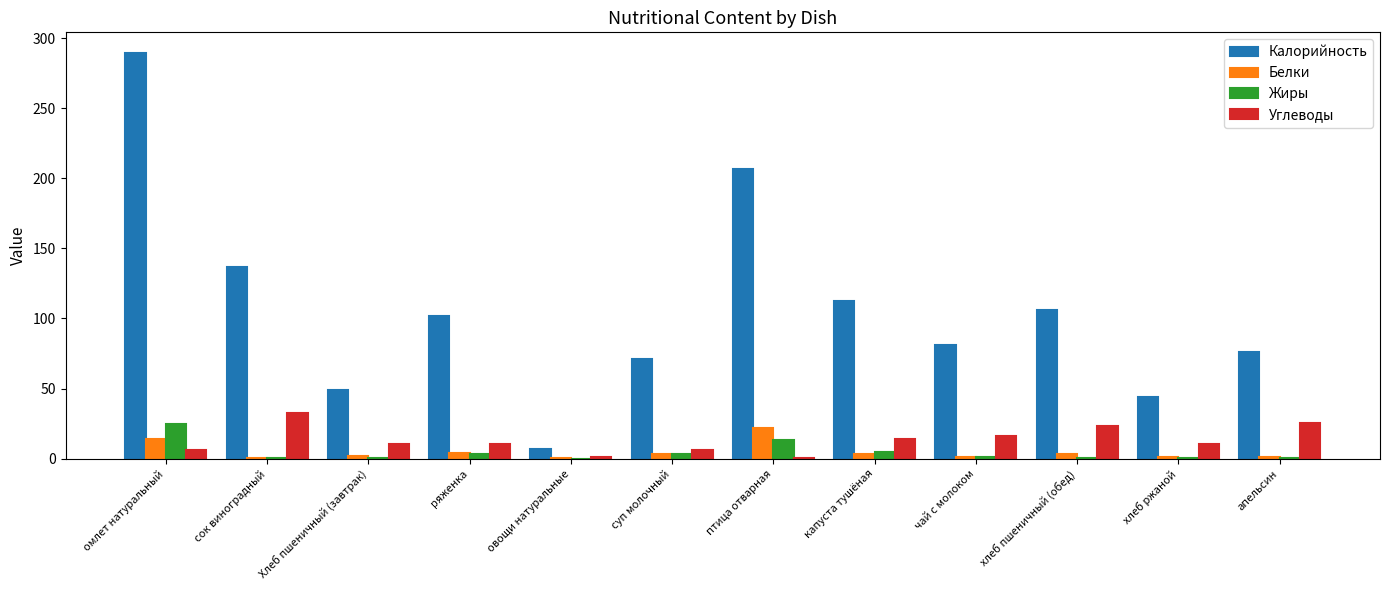

The value of Жиры at ряженка is 3.0. True or false?

True